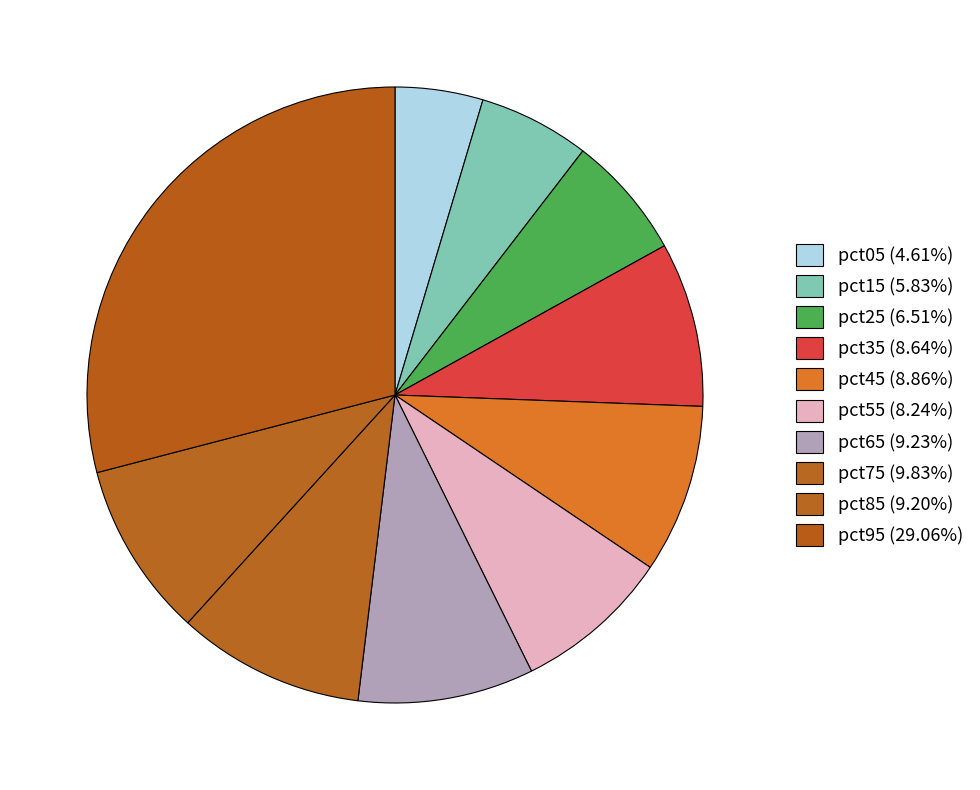

What percentage is the pct85 slice, to the nearest percent?

9%